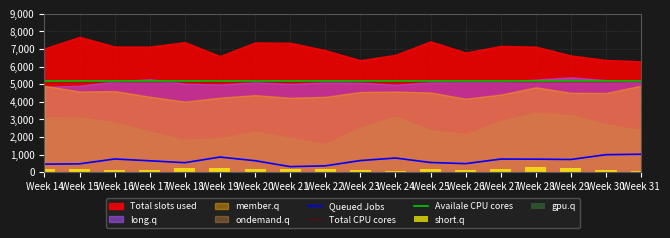

What is the maximum value for Total CPU cores?

5200.0